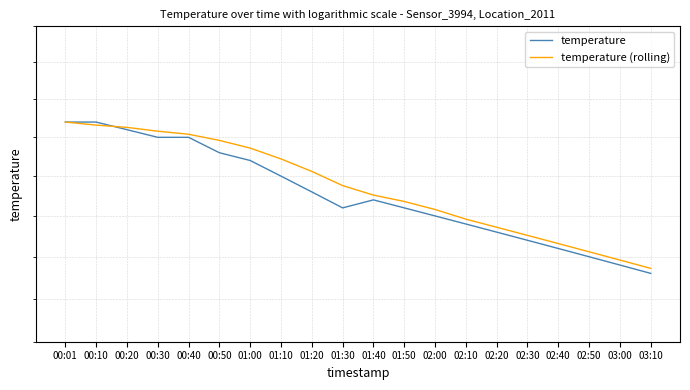

Is it true that temperature (rolling) equals 20.5 at 00:40?

True